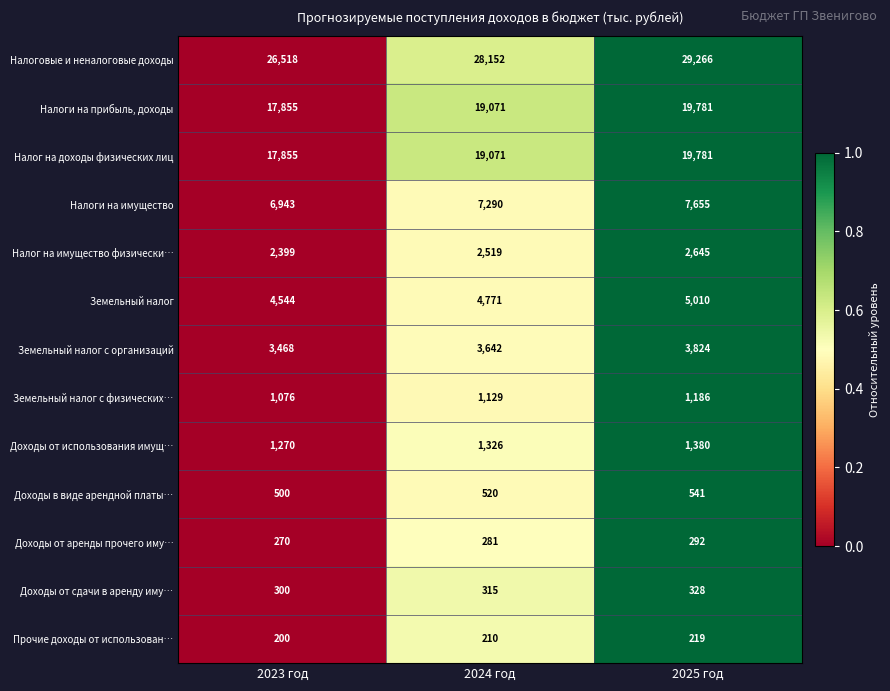

Count the Земельный налог с физических… values in the range 1076 to 1186.

3